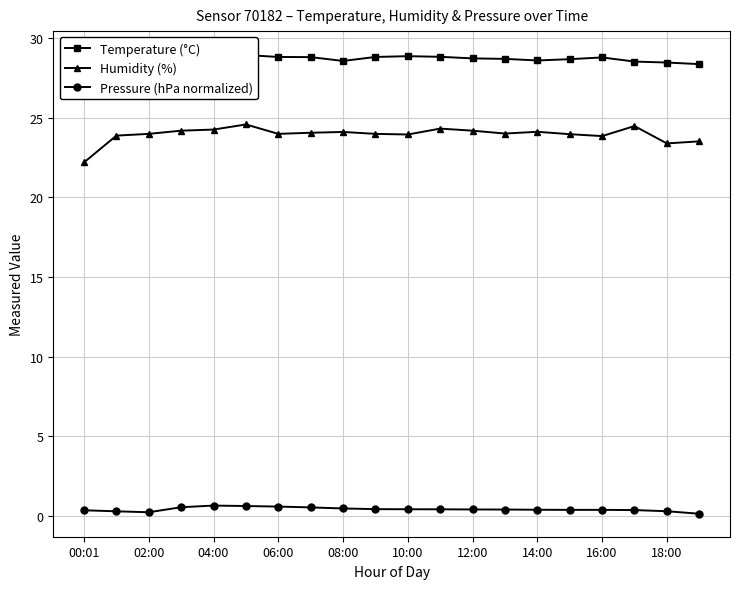

At how many categories does at least one series exceed 3?

20